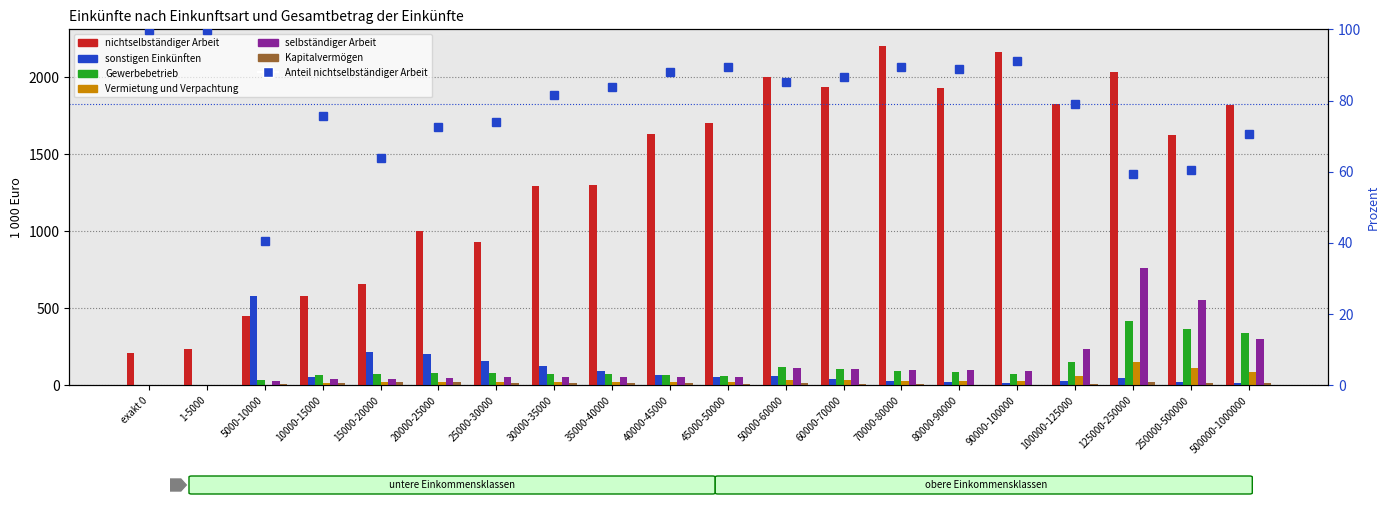

What is the difference between the maximum and minimum values in the Gewerbebetrieb series?

418.2